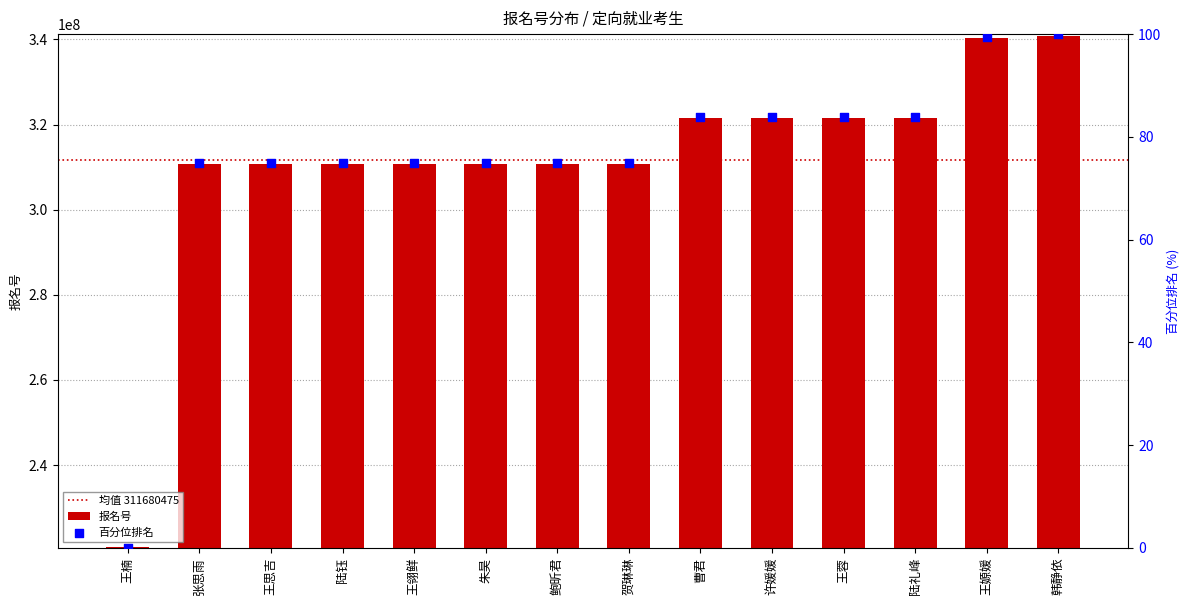

Approximately how many times larger is the value at 王思吉 compared to 王蓉?

1.0